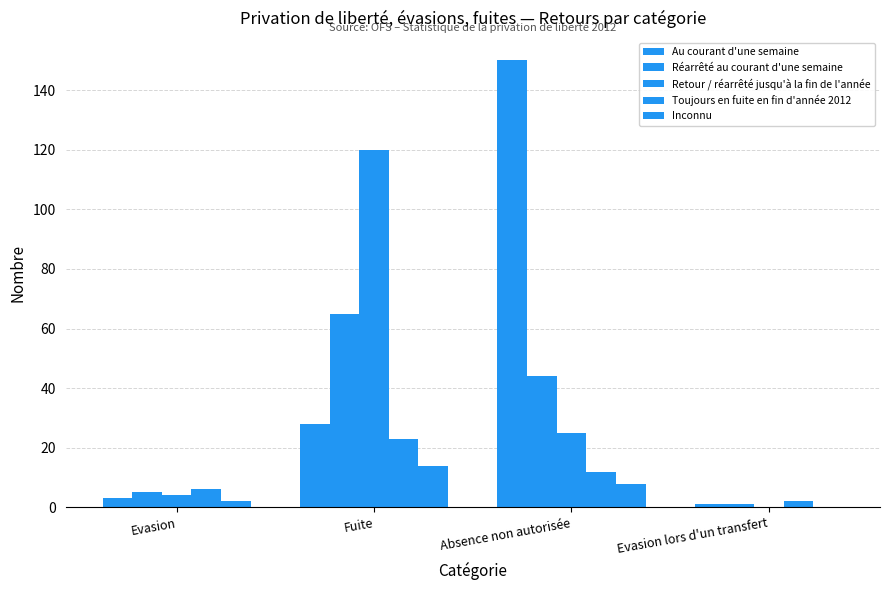

Reading left to right, what are all the values shown in this chart?

Au courant d'une semaine: Evasion=3	Fuite=28	Absence non autorisée=150	Evasion lors d'un transfert=1
Réarrêté au courant d'une semaine: Evasion=5	Fuite=65	Absence non autorisée=44	Evasion lors d'un transfert=1
Retour / réarrêté jusqu'à la fin de l'année: Evasion=4	Fuite=120	Absence non autorisée=25	Evasion lors d'un transfert=0
Toujours en fuite en fin d'année 2012: Evasion=6	Fuite=23	Absence non autorisée=12	Evasion lors d'un transfert=2
Inconnu: Evasion=2	Fuite=14	Absence non autorisée=8	Evasion lors d'un transfert=0